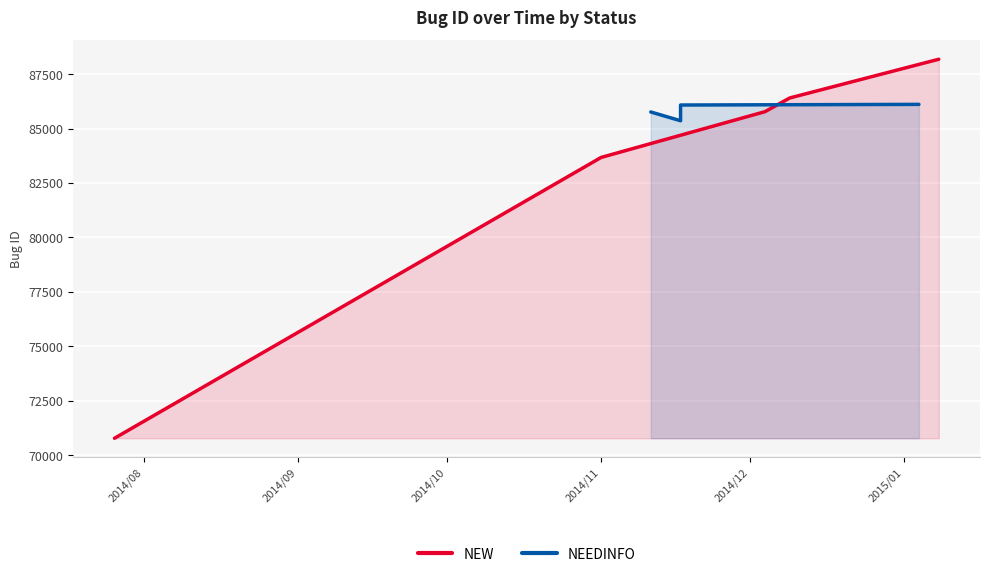

What is the lowest value of the NEW series?

70783